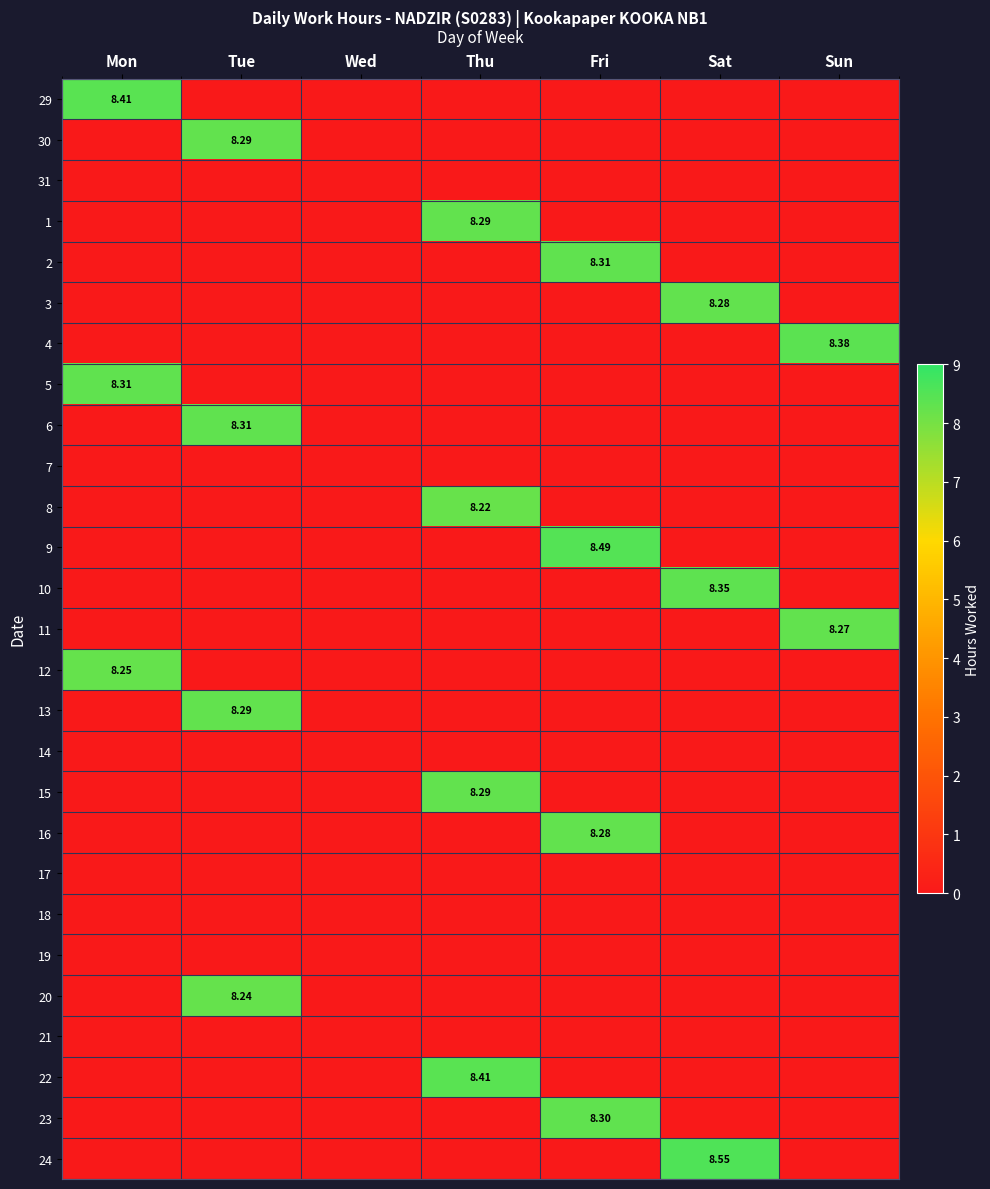

The 6 series shows -4.5 at Fri. True or false?

False